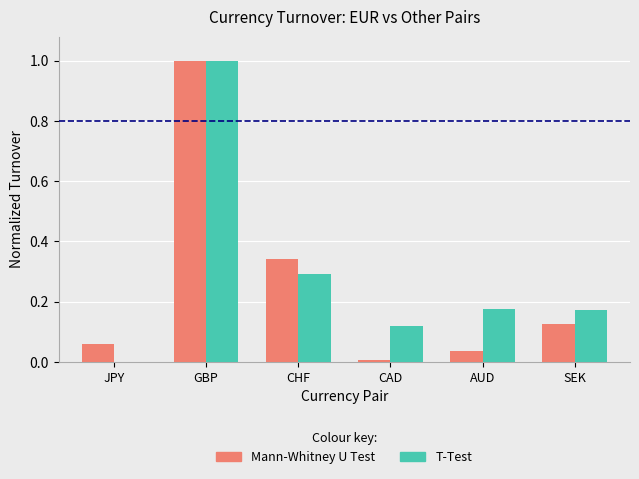

The T-Test series shows 0.3 at SEK. True or false?

False